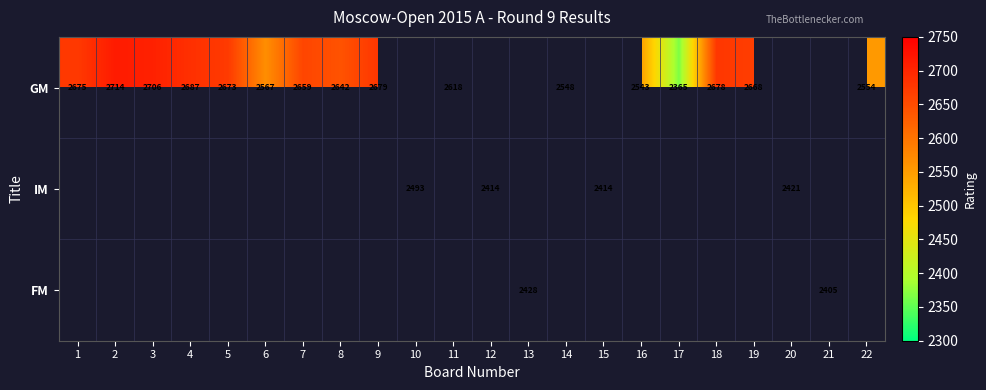

Which has a higher value, 21 or 11?

11